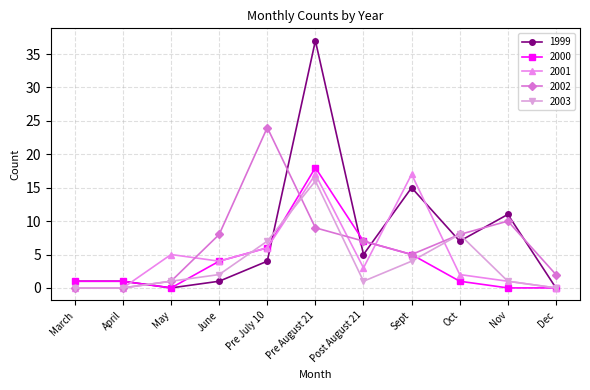

Which category has the highest value in the 1999 series?

Pre August 21